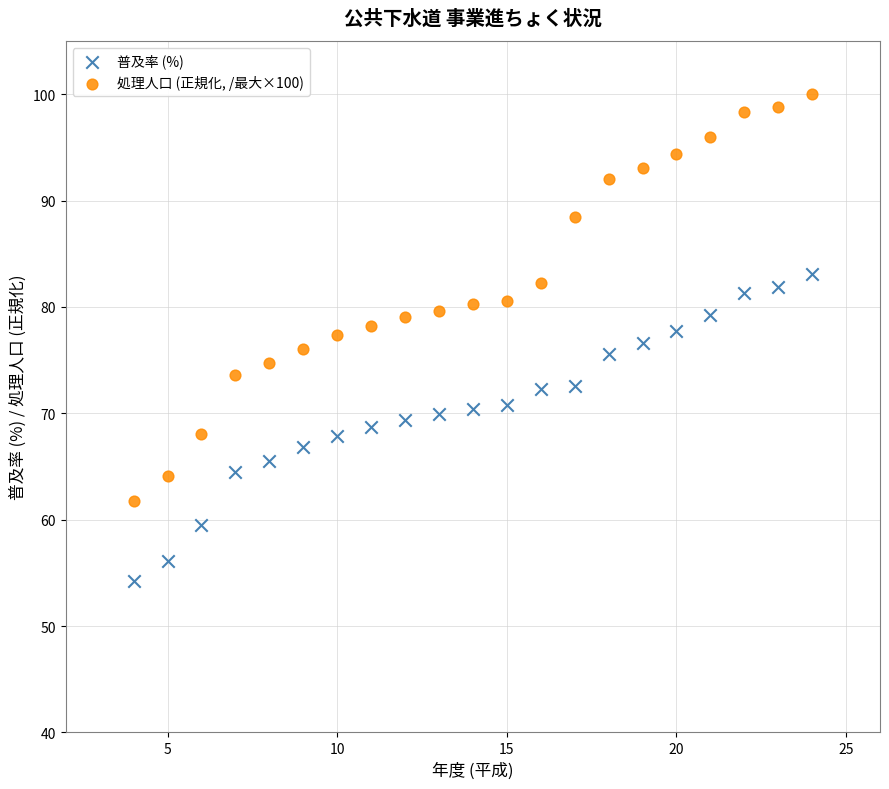

Across all data points, what is the range of Y values (max minus min)?

45.8